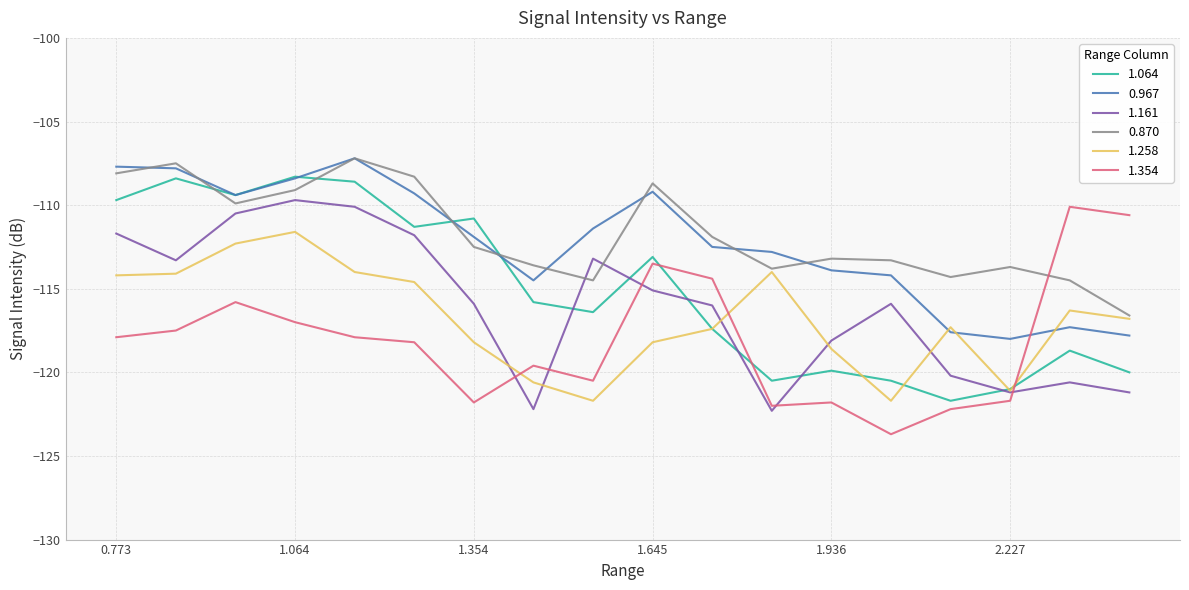

What are all the series names shown in the legend?

1.064, 0.967, 1.161, 0.870, 1.258, 1.354